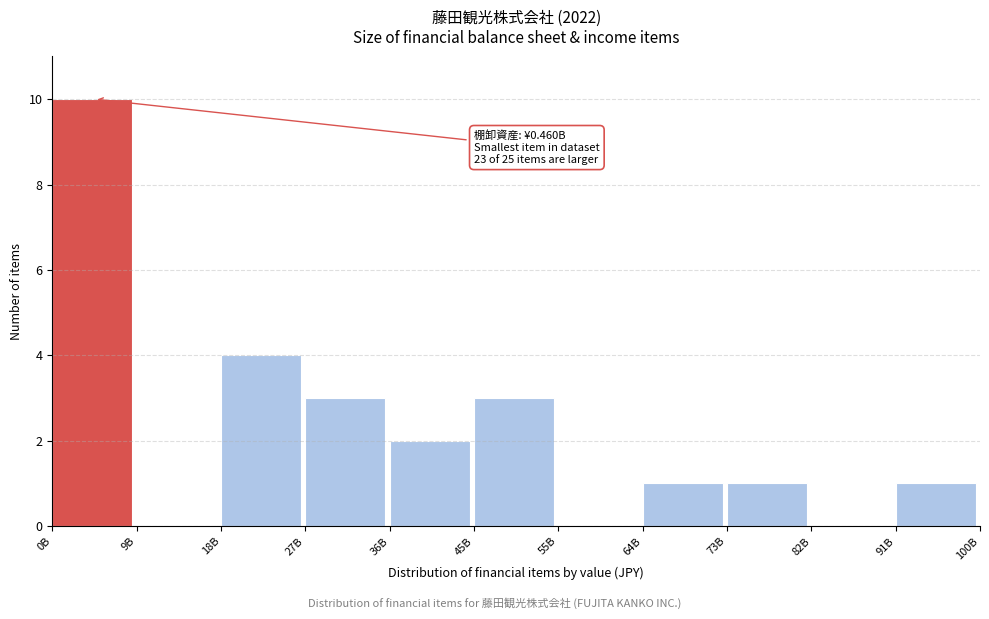

Reading left to right, what are all the values shown in this chart?

0B=10	9B=0	18B=4	27B=3	36B=2	45B=3	55B=0	64B=1	73B=1	82B=0	91B=1